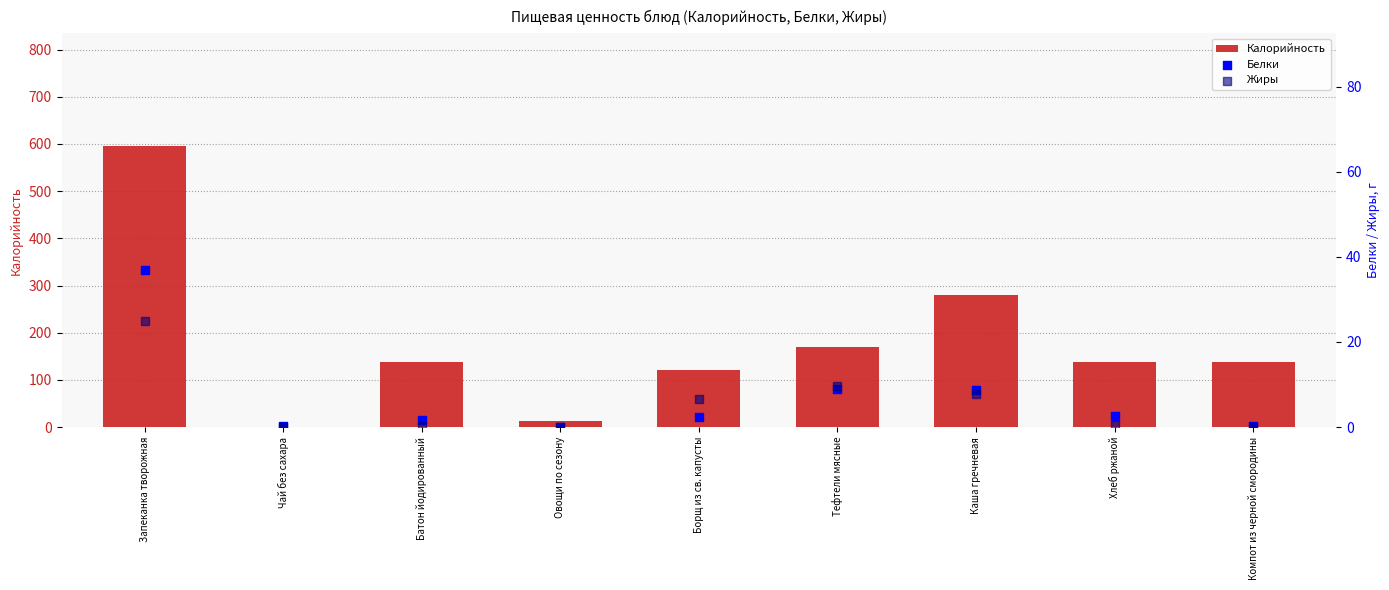

What is the total value across all series at Каша гречневая?

295.5